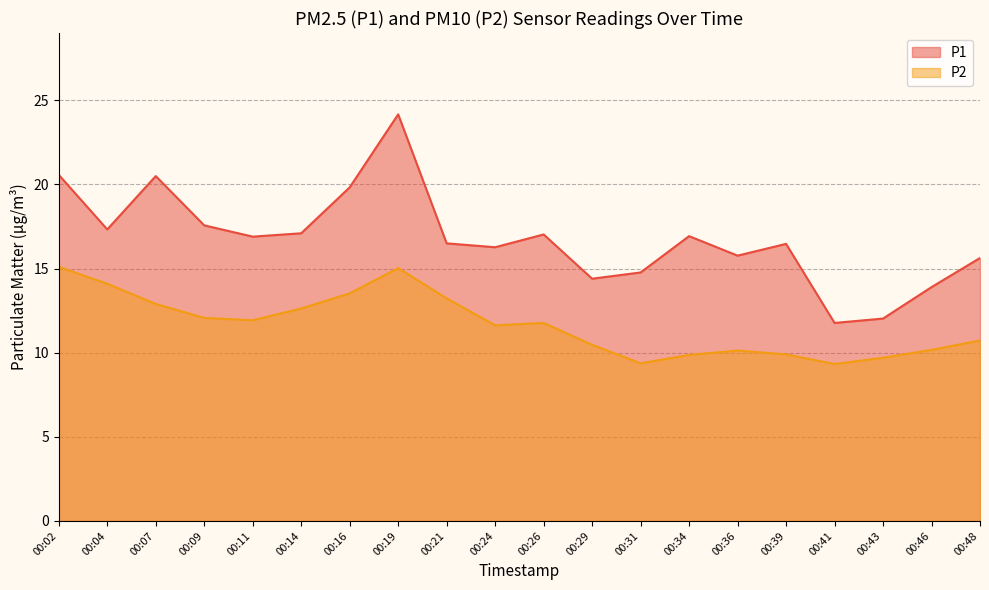

Reading right to left, what are all the values shown in this chart?

P1: 00:48=15.6	00:46=13.9	00:43=12.0	00:41=11.8	00:39=16.5	00:36=15.8	00:34=16.9	00:31=14.8	00:29=14.4	00:26=17.0	00:24=16.3	00:21=16.5	00:19=24.2	00:16=19.8	00:14=17.1	00:11=16.9	00:09=17.6	00:07=20.5	00:04=17.3	00:02=20.6
P2: 00:48=10.7	00:46=10.2	00:43=9.7	00:41=9.3	00:39=9.9	00:36=10.1	00:34=9.9	00:31=9.4	00:29=10.5	00:26=11.8	00:24=11.6	00:21=13.2	00:19=15.0	00:16=13.5	00:14=12.6	00:11=11.9	00:09=12.1	00:07=12.9	00:04=14.1	00:02=15.1